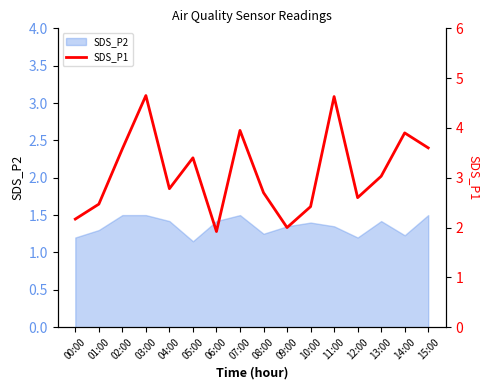

Is it true that SDS_P2 equals 1.5 at 07:00?

True